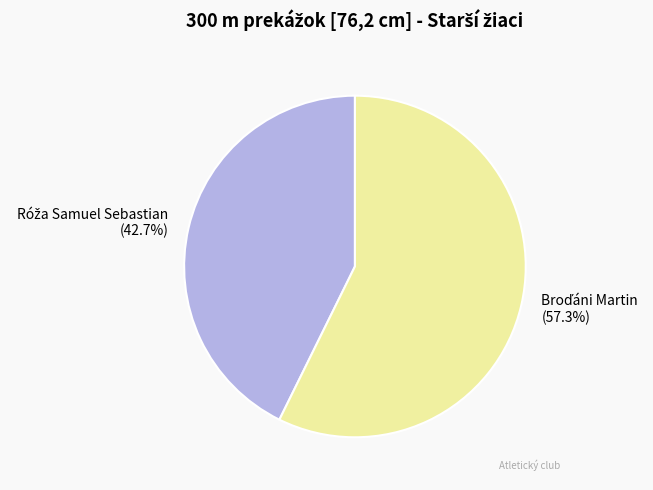

Is there a majority slice in this chart?

Yes